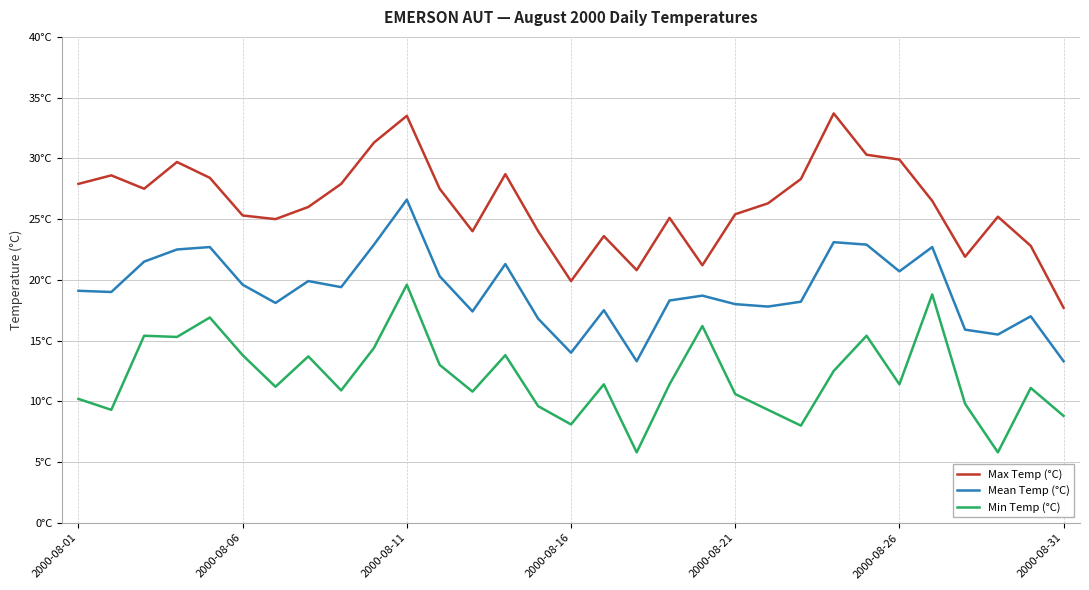

Which category has the lowest value in the Max Temp (°C) series?

2000-08-31